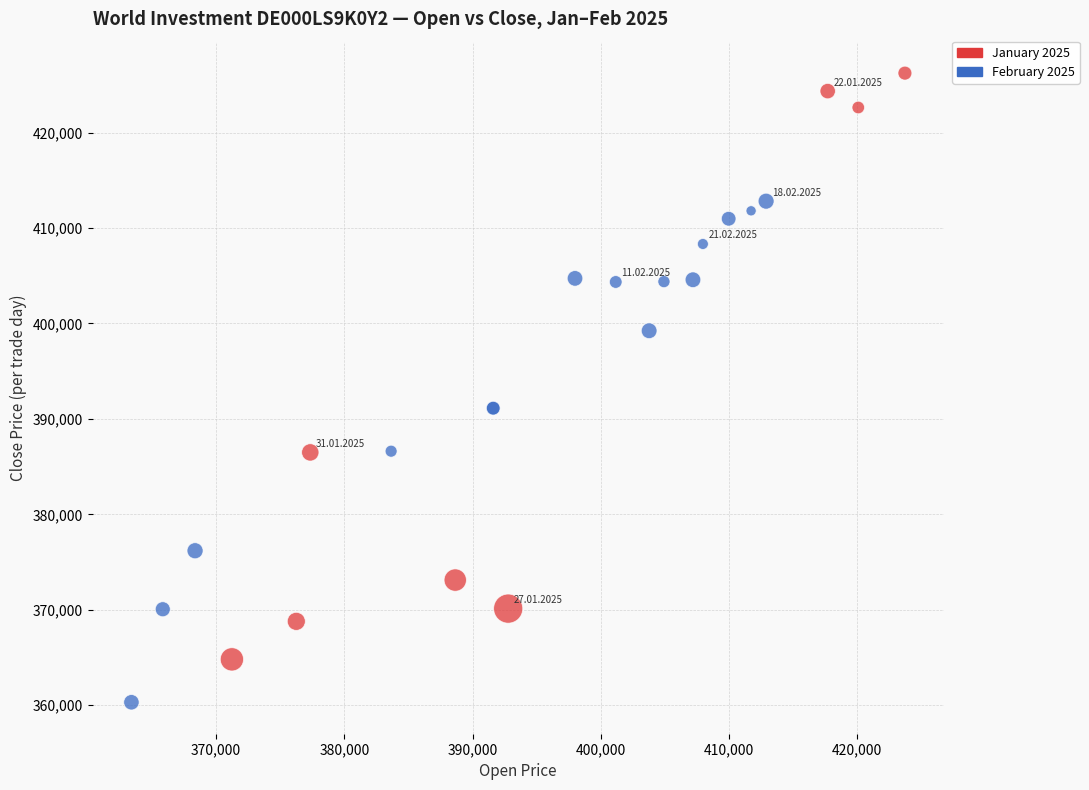

Which series contains the highest Y value?

January 2025